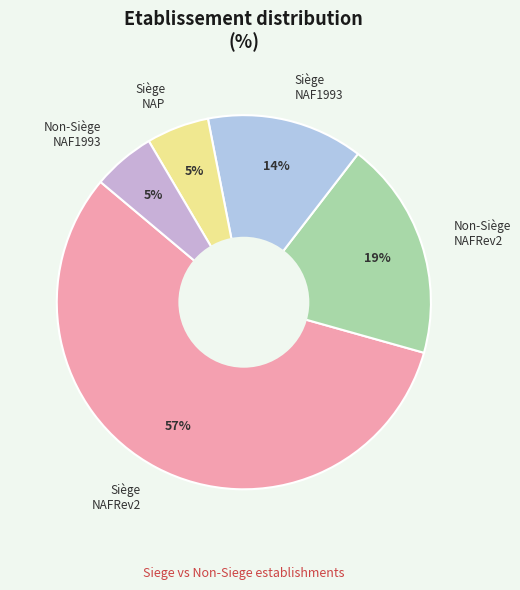

How many segments does this pie chart have?

5